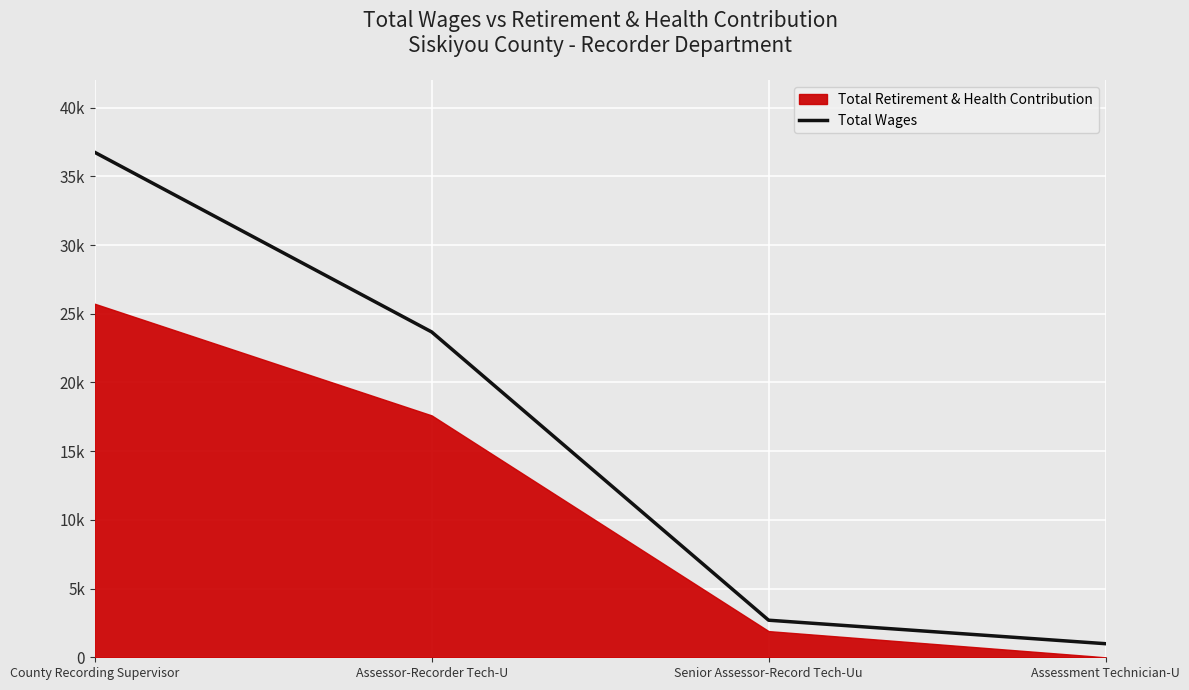

What position from the right is Senior Assessor-Record Tech-Uu?

2